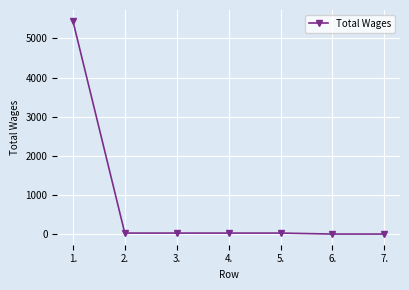

What is the difference between the maximum and second lowest values?

5455